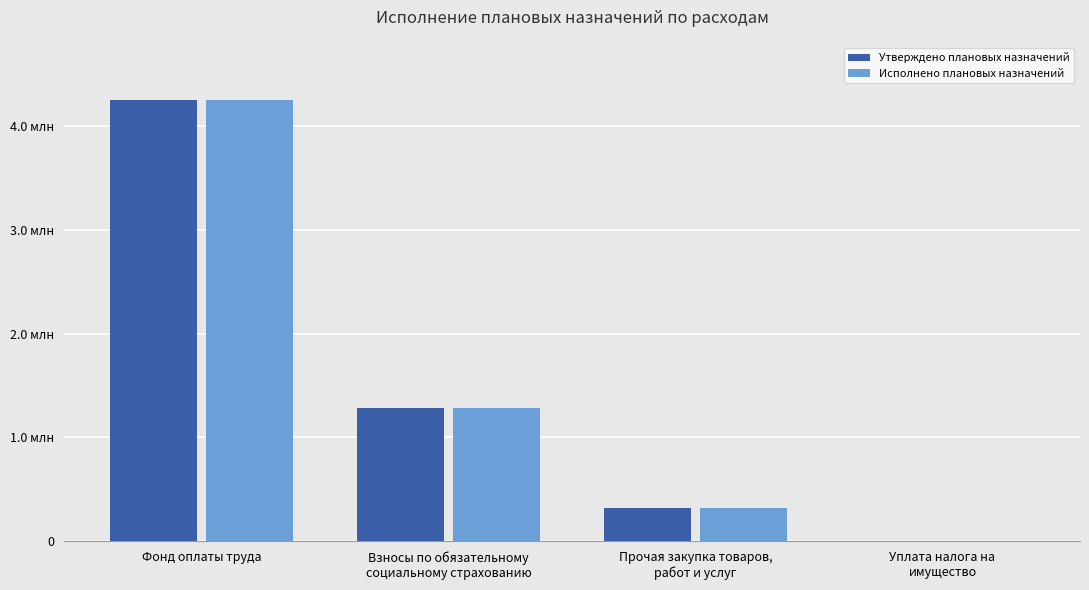

What are all the series names shown in the legend?

Утверждено плановых назначений, Исполнено плановых назначений